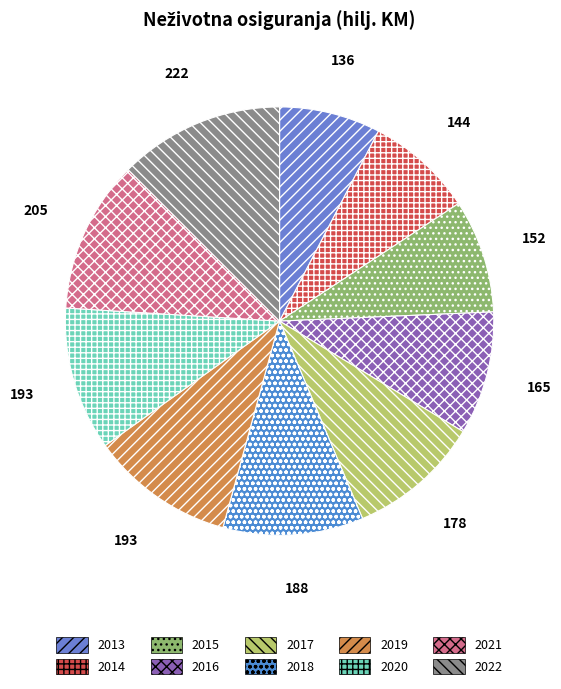

Is there a majority slice in this chart?

No